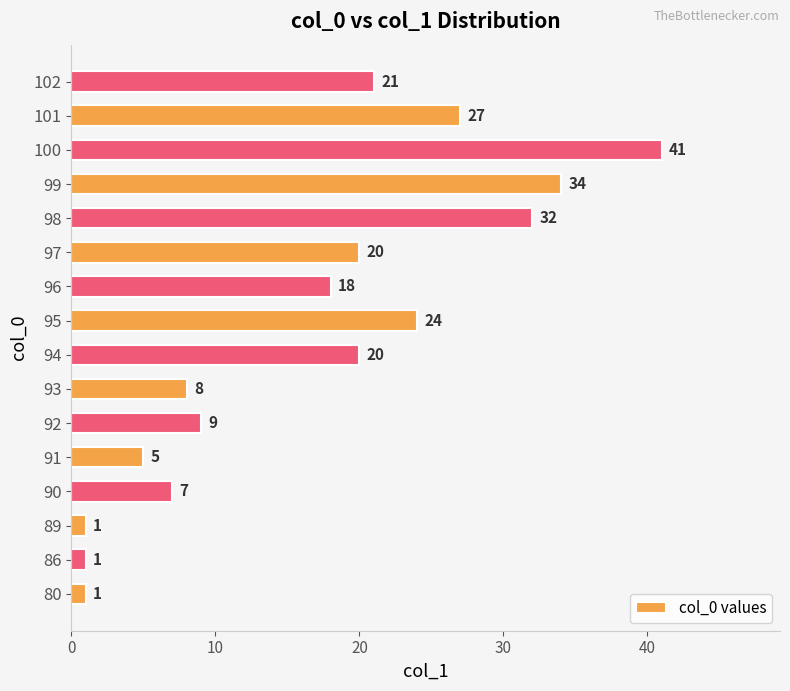

What is the change in value from 80 to 91?

+4